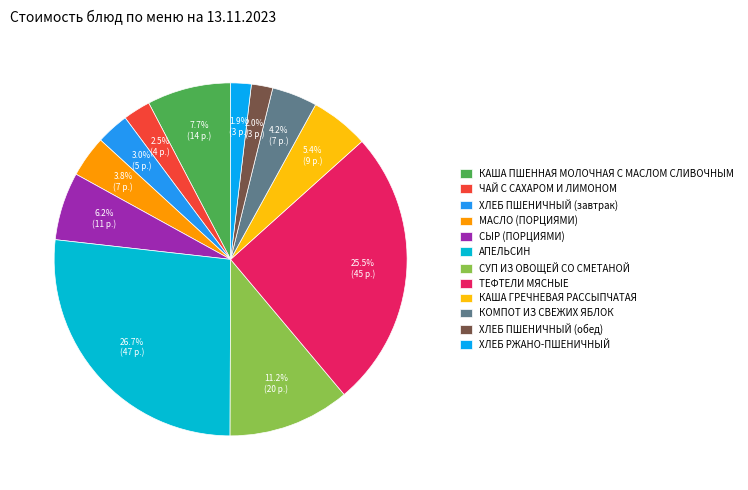

How many segments does this pie chart have?

12